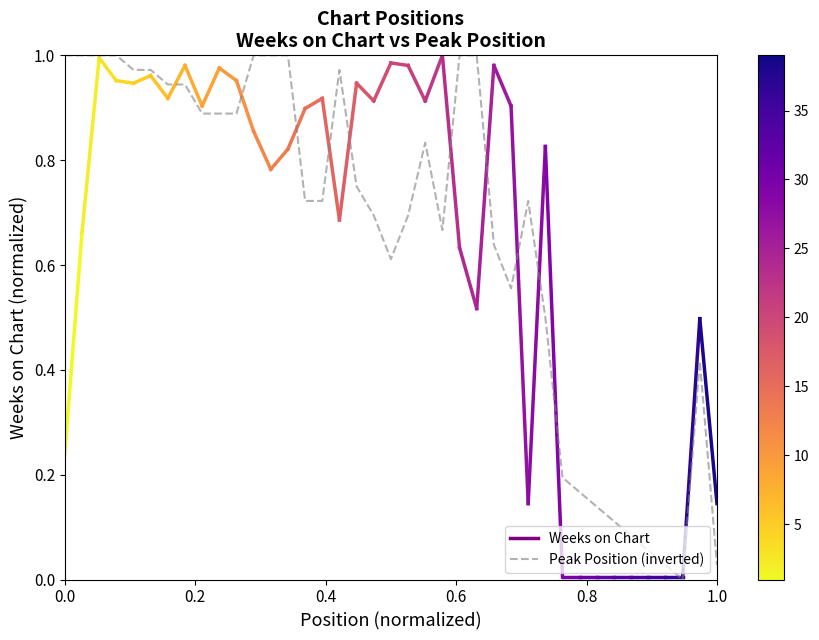

How many lines are shown in the chart?

1